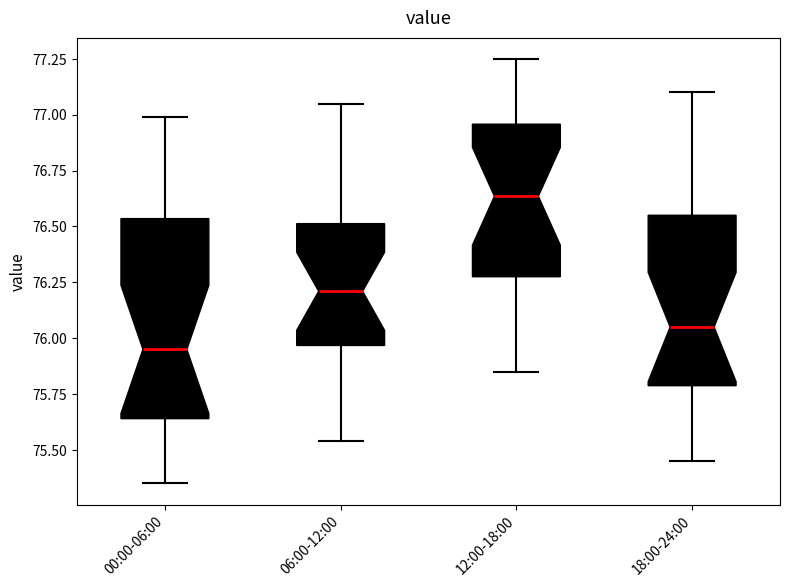

Where does the upper whisker of the box for 12:00-18:00 end on the y-axis? The values are not printed on the chart, so give them approximately, as read against the axis.

77.25